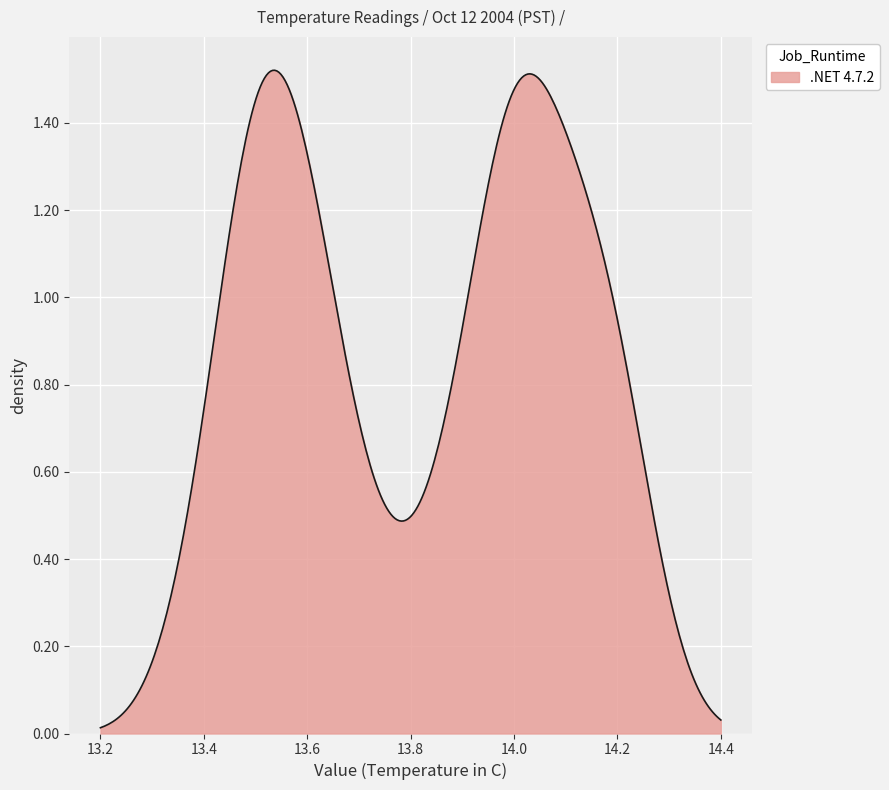

How many lines are shown in the chart?

1